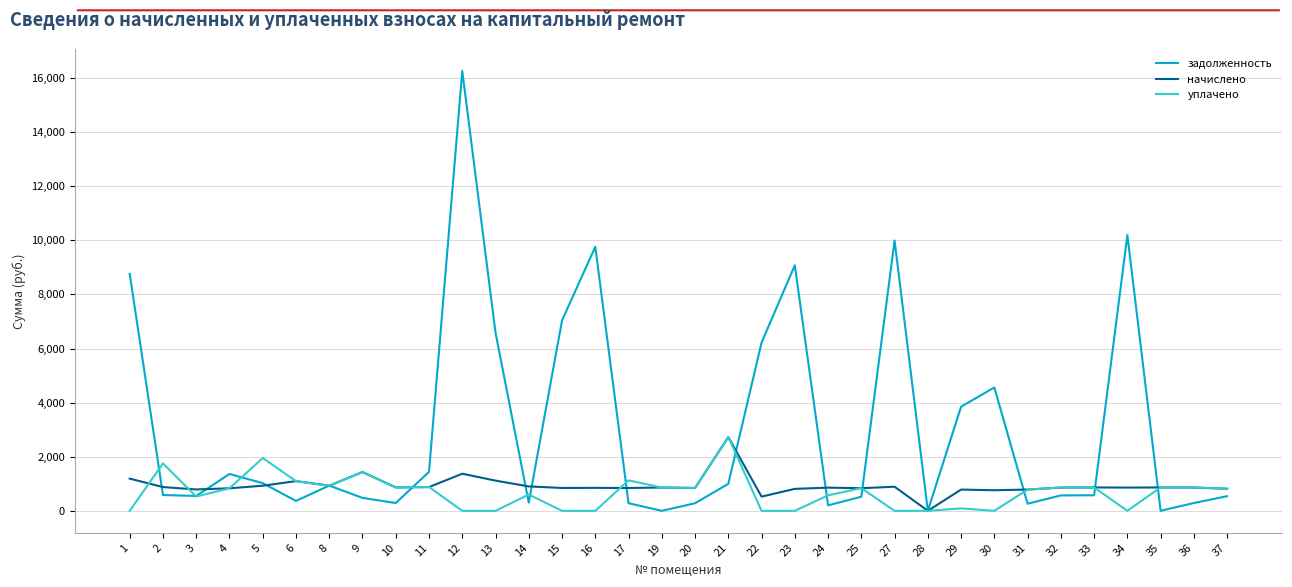

How many lines are shown in the chart?

3